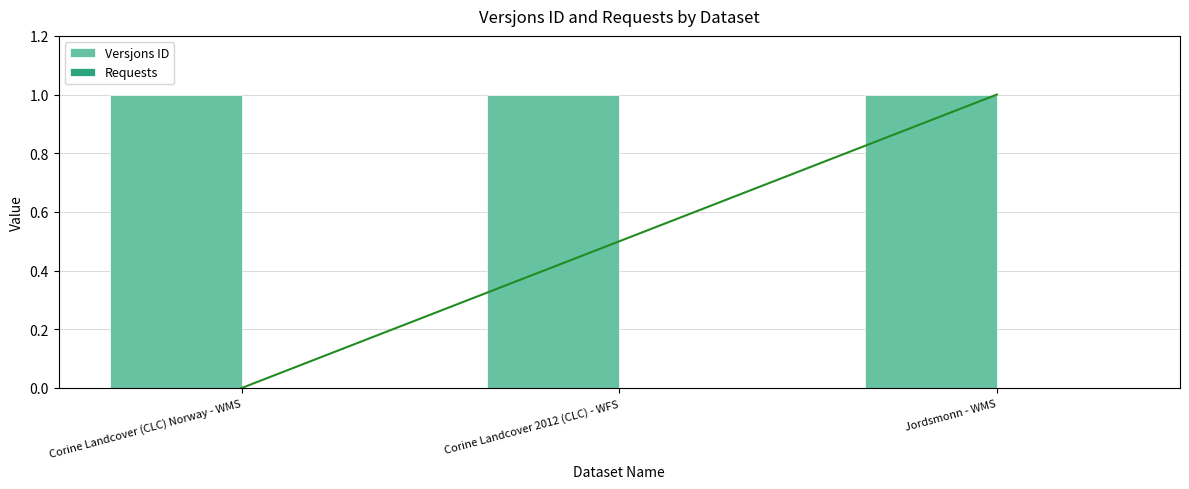

Reading right to left, what are all the values shown in this chart?

Versjons ID: Jordsmonn - WMS=1	Corine Landcover 2012 (CLC) - WFS=1	Corine Landcover (CLC) Norway - WMS=1
Requests: Jordsmonn - WMS=0	Corine Landcover 2012 (CLC) - WFS=0	Corine Landcover (CLC) Norway - WMS=0